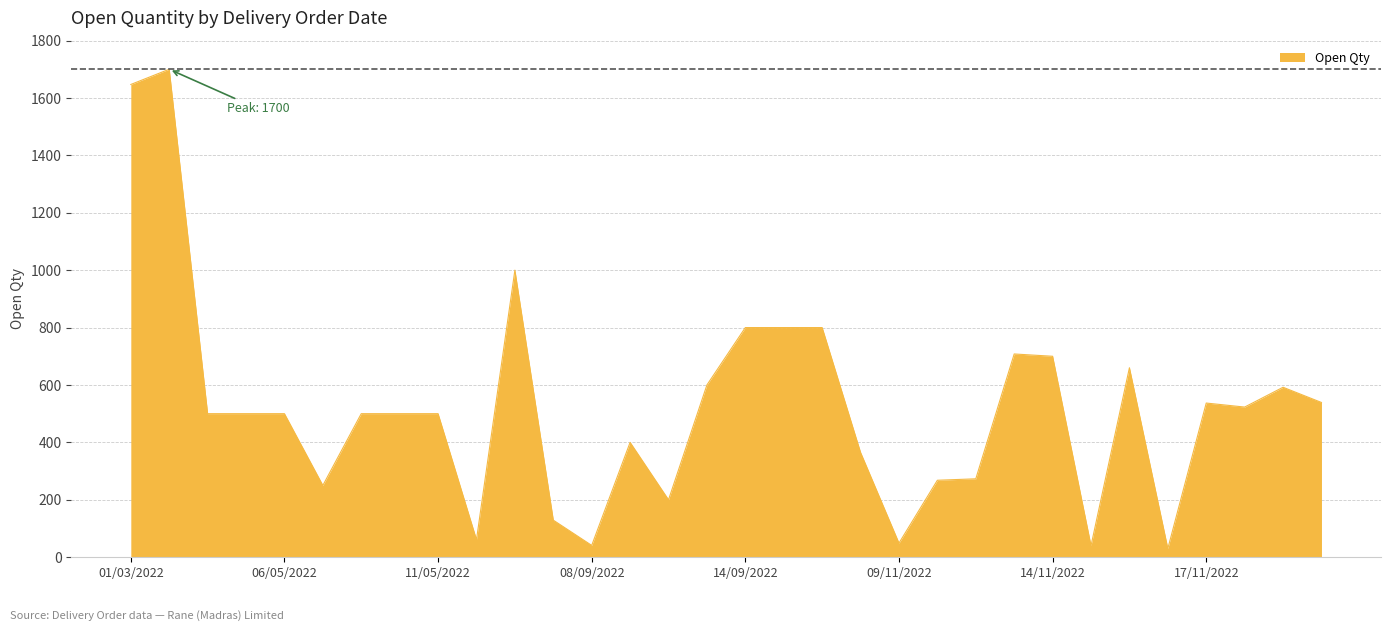

What is the difference between the maximum and minimum values?

1670